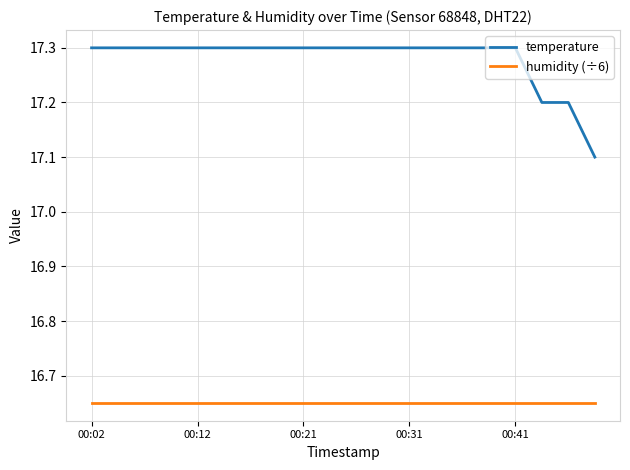

Which series has the largest total across all categories?

temperature